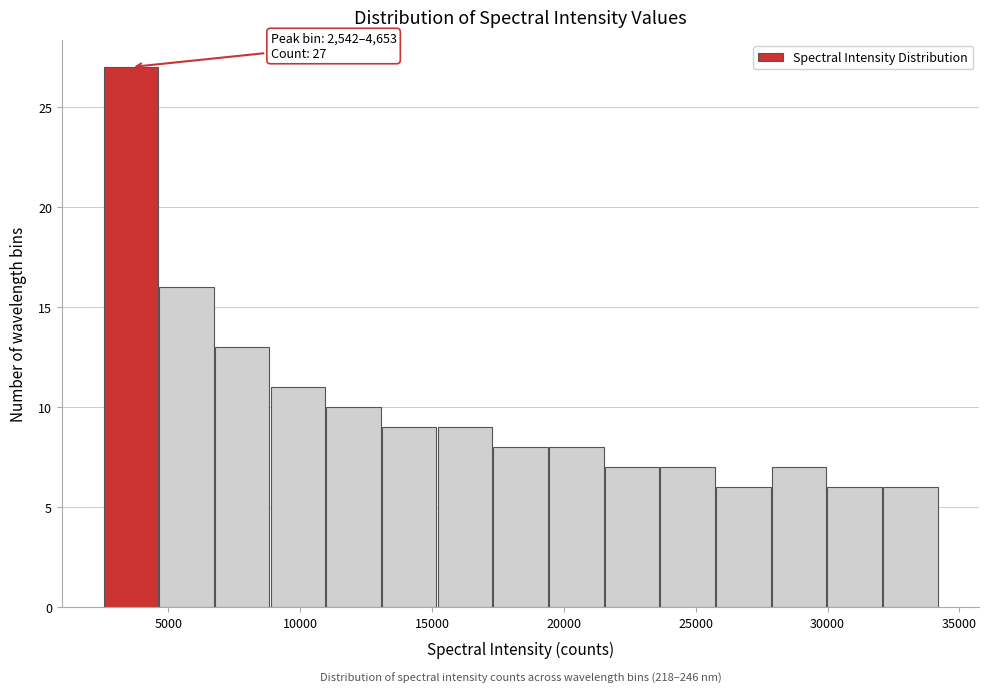

Which range on the x-axis has the tallest bar?

2500 to 4500